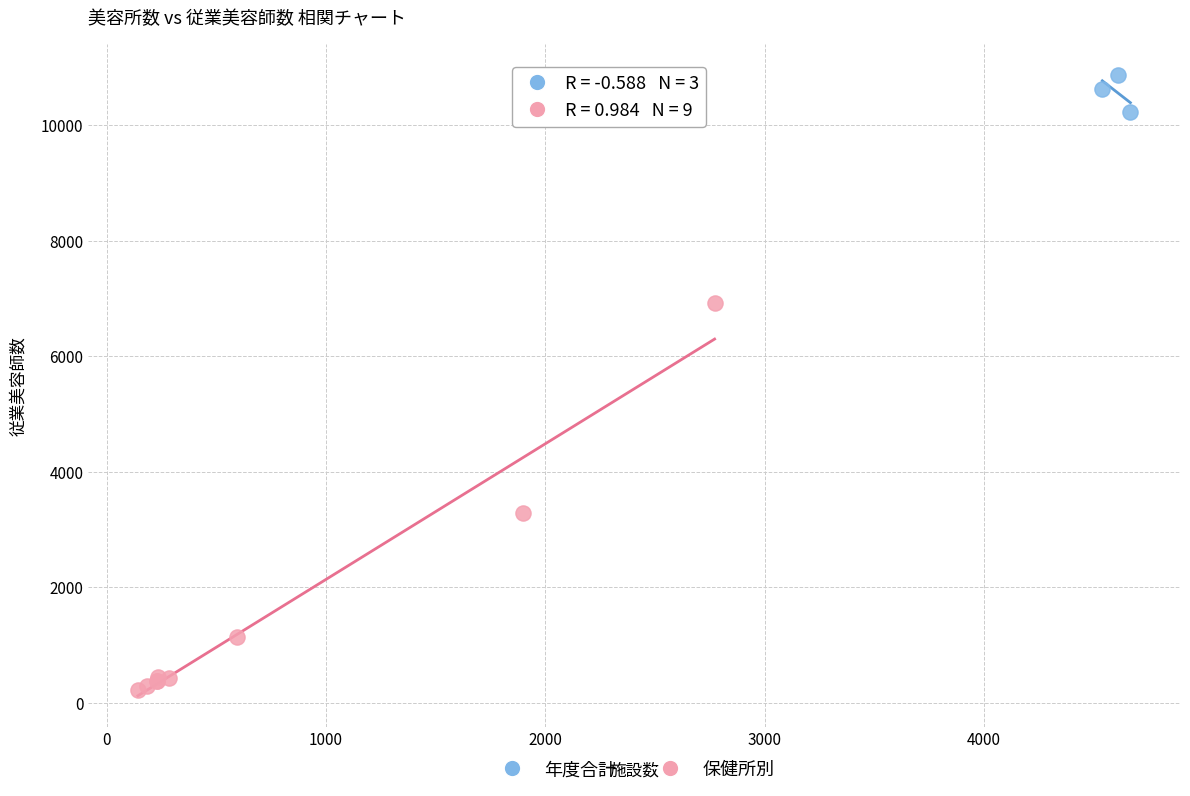

Which series has the widest spread of Y values?

保健所別